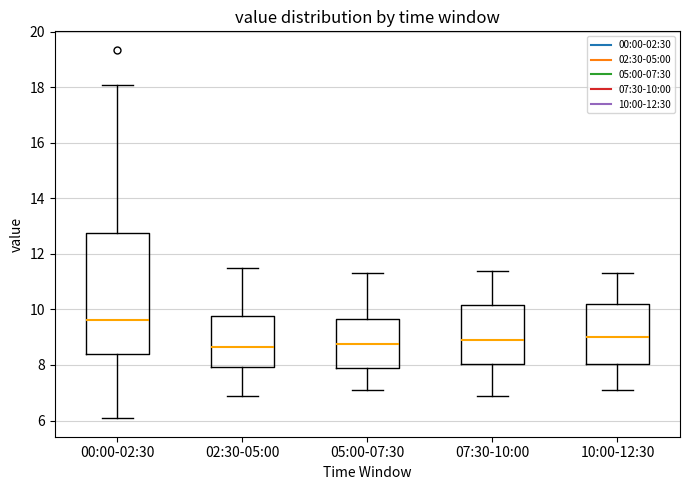

Reading left to right, read every box against the y-axis: the position of its median line, the range the box covers, and the ends of its whiskers. The values are not printed on the chart, so give them approximately, as read against the axis.

00:00-02:30: median 9.6, box 8.4 to 12.8, whiskers 6.0 to 18.0
02:30-05:00: median 8.6, box 8.0 to 9.8, whiskers 7.0 to 11.6
05:00-07:30: median 8.8, box 7.8 to 9.6, whiskers 7.2 to 11.4
07:30-10:00: median 9.0, box 8.0 to 10.2, whiskers 7.0 to 11.4
10:00-12:30: median 9.0, box 8.0 to 10.2, whiskers 7.2 to 11.4